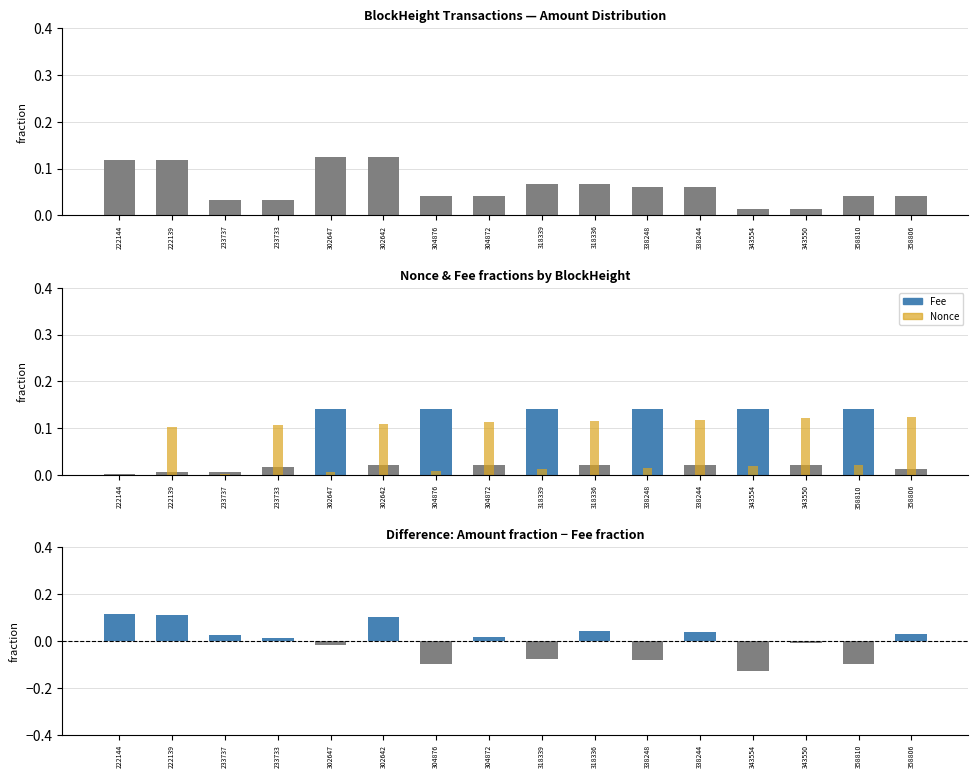

Rank the series by their maximum value, from highest to lowest.

Fee, Nonce, Amount, Amount - Fee